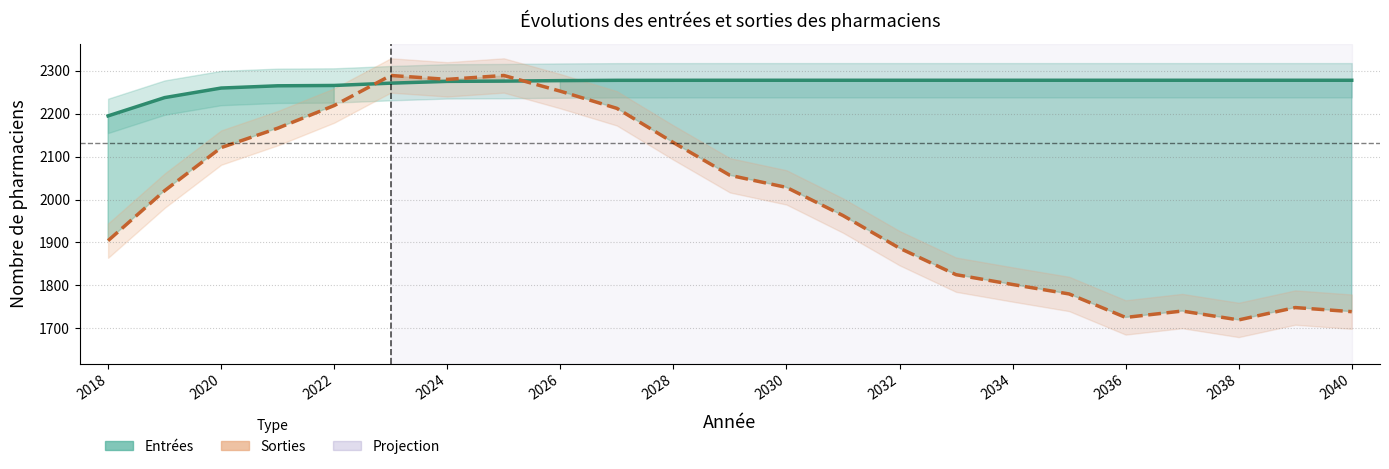

How many data points does each series have?

23